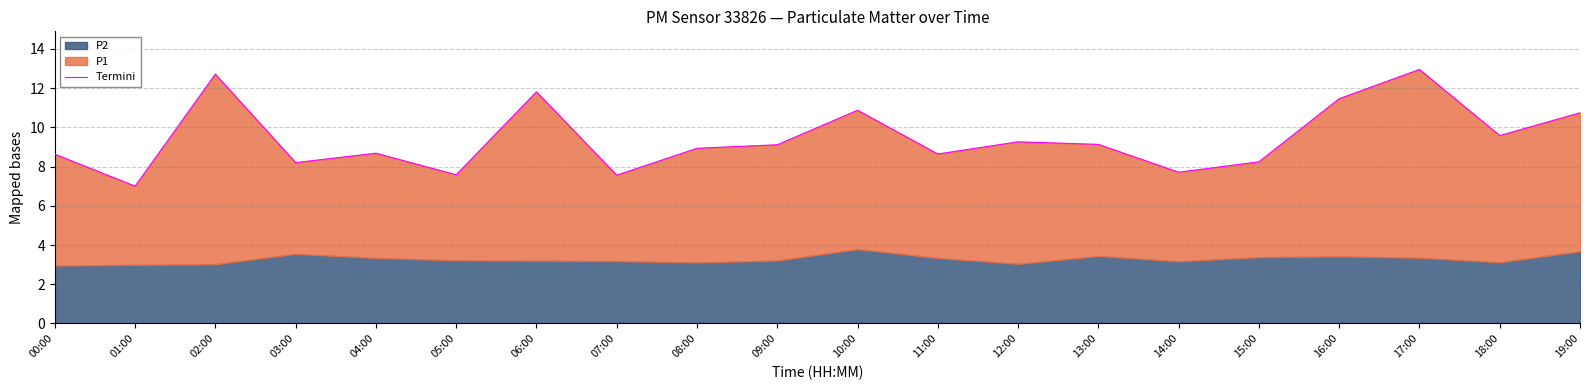

Rank the categories by value from lowest to highest.

01:00, 07:00, 05:00, 14:00, 03:00, 15:00, 00:00, 11:00, 04:00, 08:00, 09:00, 13:00, 12:00, 18:00, 19:00, 10:00, 16:00, 06:00, 02:00, 17:00